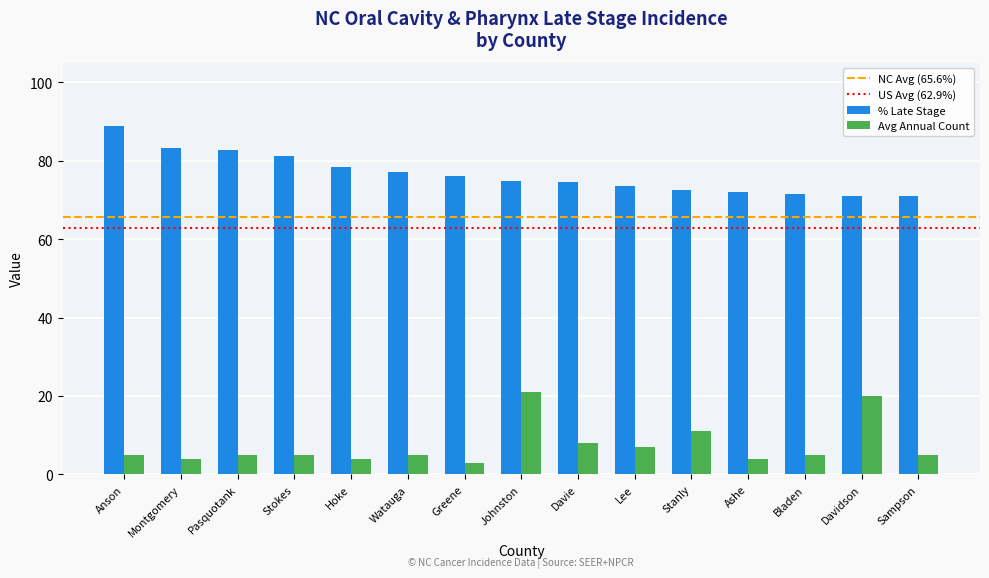

What is the greatest value displayed?

88.9